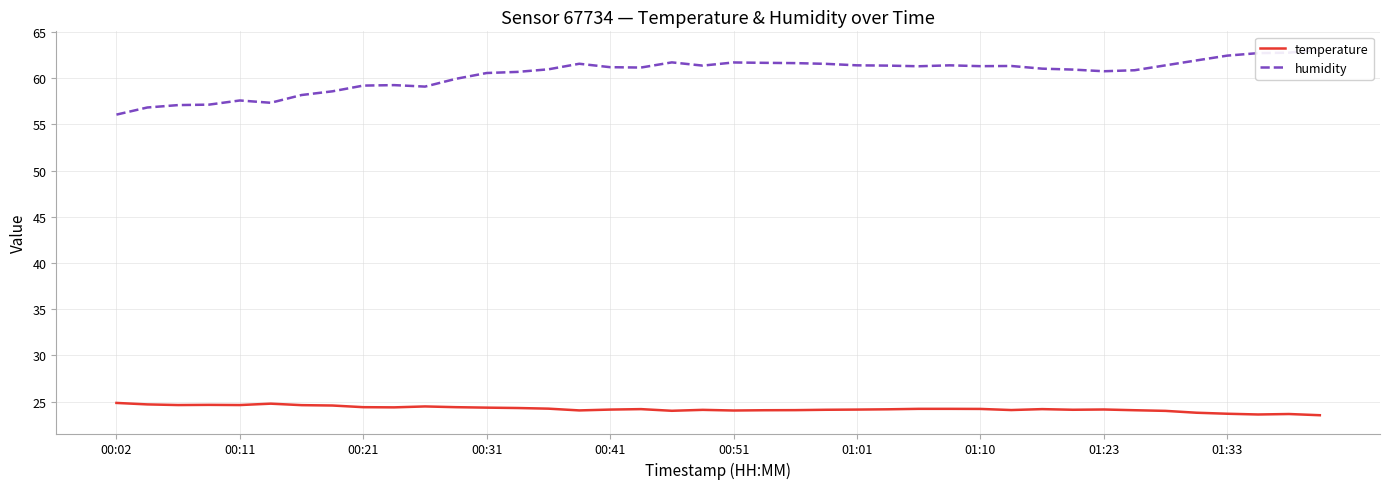

Does the chart display data point markers on the line(s)?

No